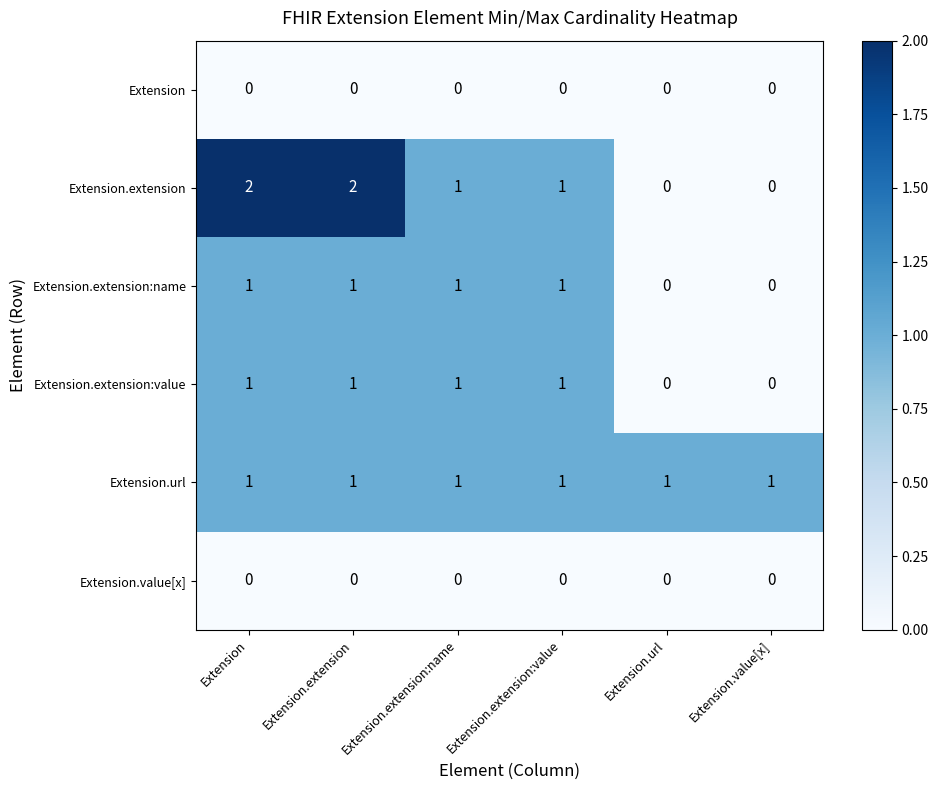

Which series has the widest spread of values?

Extension.extension